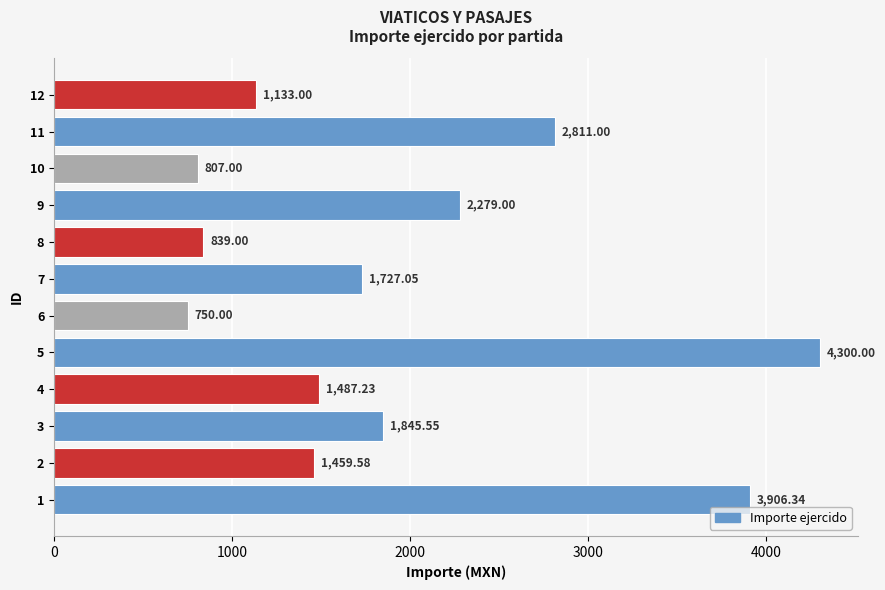

Where is the data nearest to the value 2525?

9